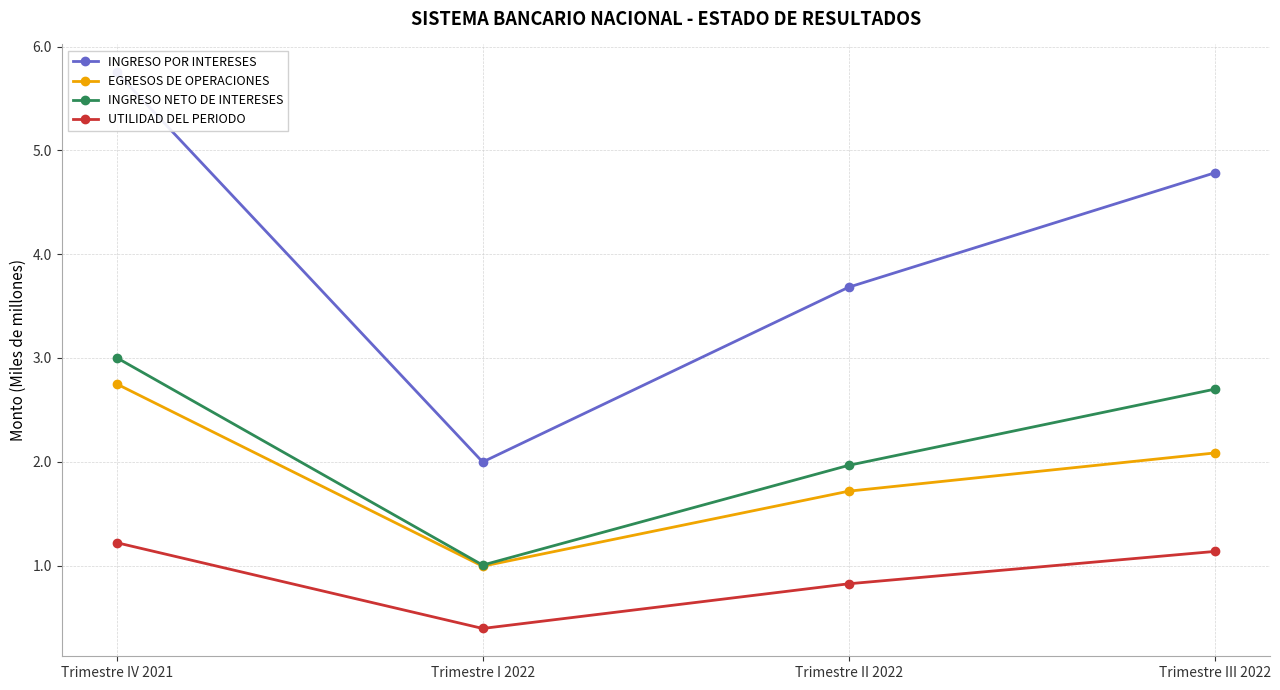

Reading left to right, transcribe all the data shown in this chart.

INGRESO POR INTERESES: Trimestre IV 2021=5.8	Trimestre I 2022=2.0	Trimestre II 2022=3.7	Trimestre III 2022=4.8
EGRESOS DE OPERACIONES: Trimestre IV 2021=2.7	Trimestre I 2022=1.0	Trimestre II 2022=1.7	Trimestre III 2022=2.1
INGRESO NETO DE INTERESES: Trimestre IV 2021=3.0	Trimestre I 2022=1.0	Trimestre II 2022=2.0	Trimestre III 2022=2.7
UTILIDAD DEL PERIODO: Trimestre IV 2021=1.2	Trimestre I 2022=0.4	Trimestre II 2022=0.8	Trimestre III 2022=1.1